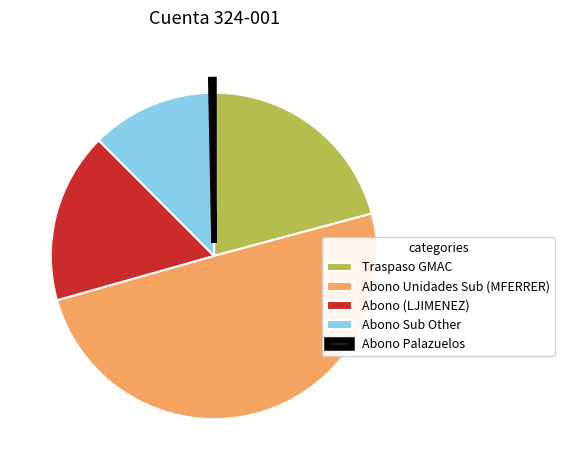

Combined, do Abono (LJIMENEZ) and Traspaso GMAC account for over 50%?

No